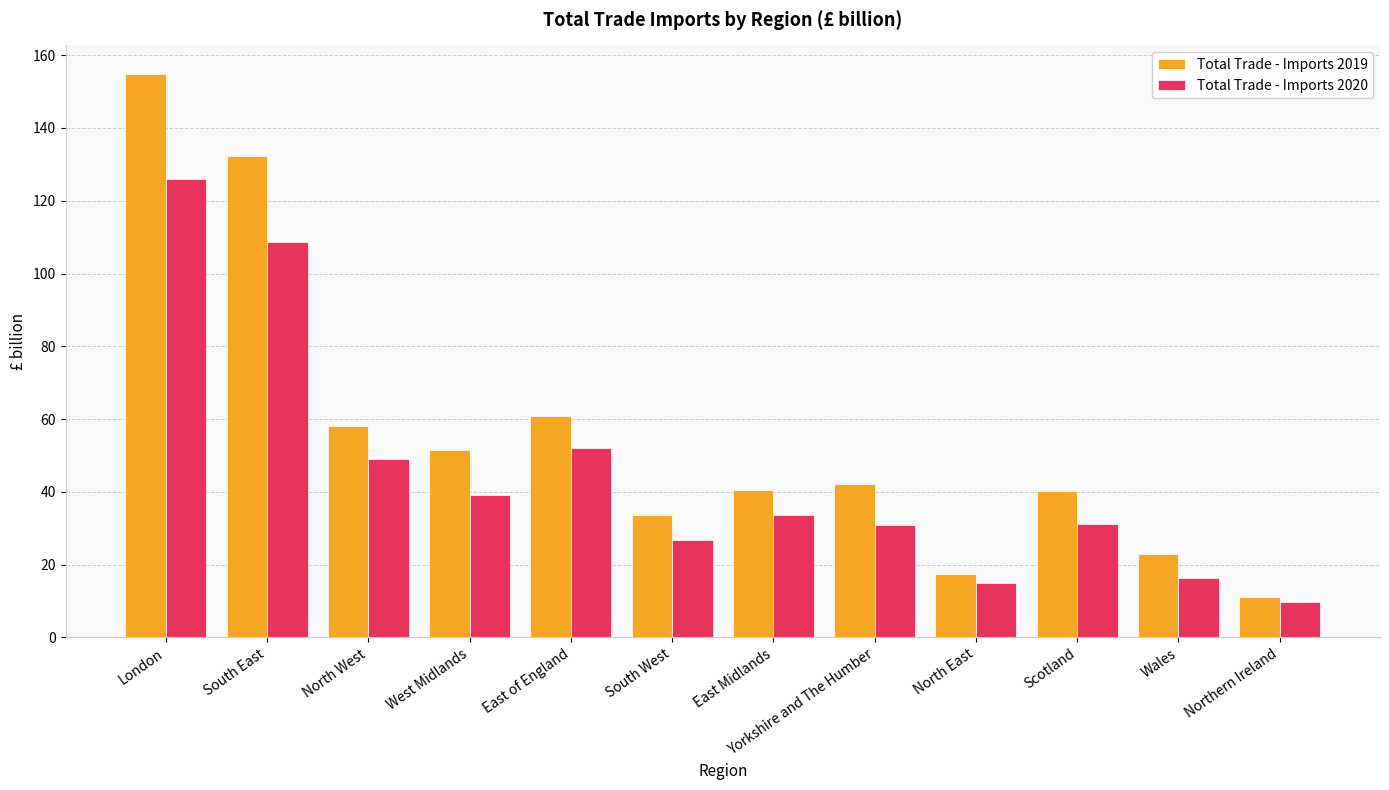

How many bars are there in each group?

2